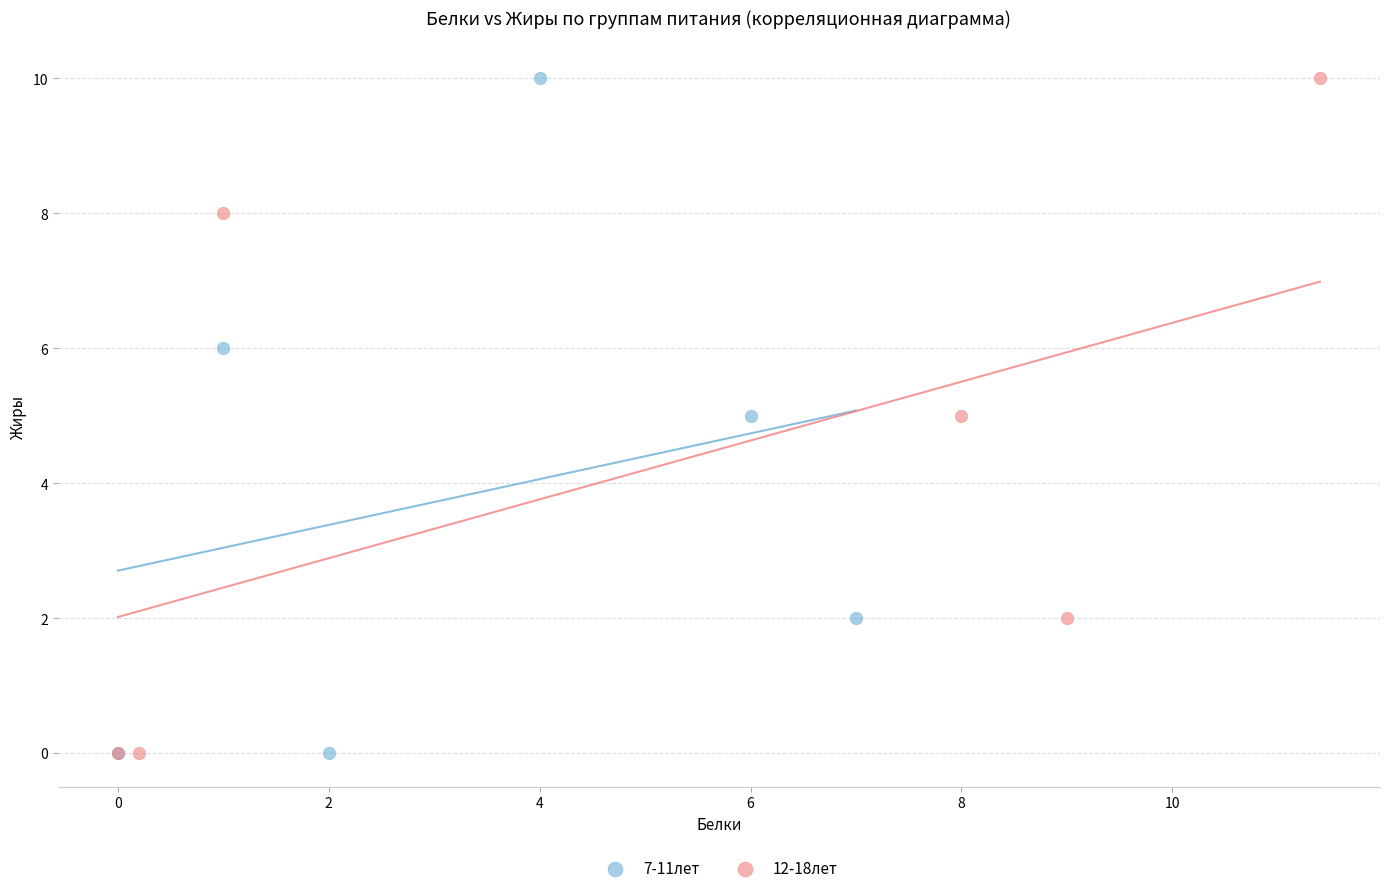

What are all the series names shown in the legend?

7-11лет, 12-18лет